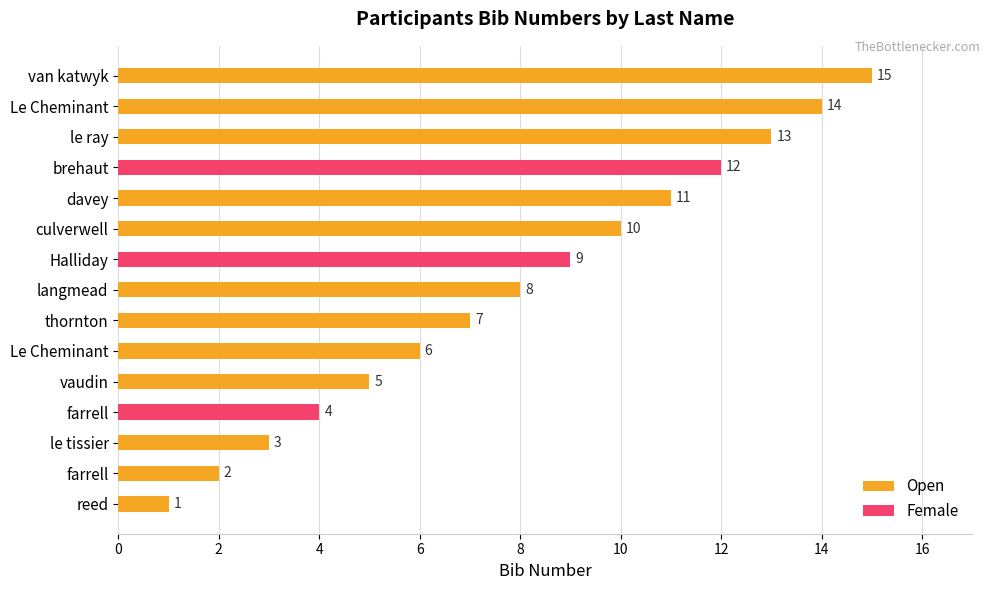

List the series in order of their peak value, highest first.

Open, Female